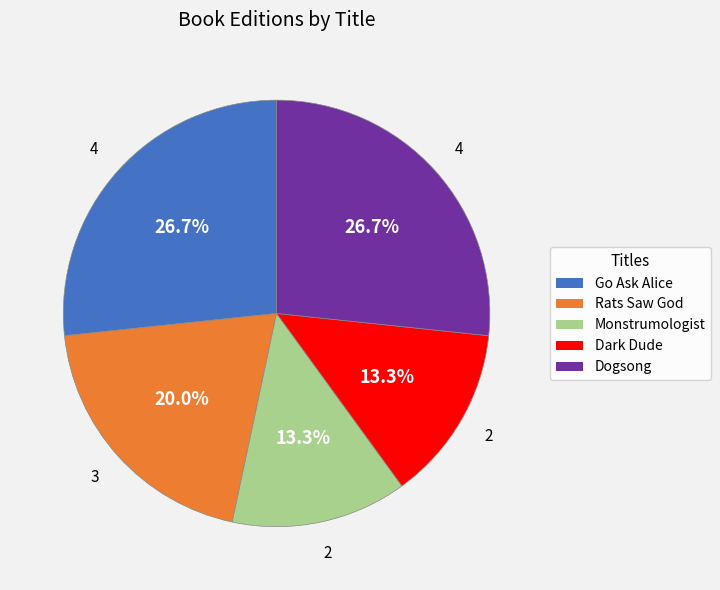

Does Dark Dude account for over 50% of the chart?

No